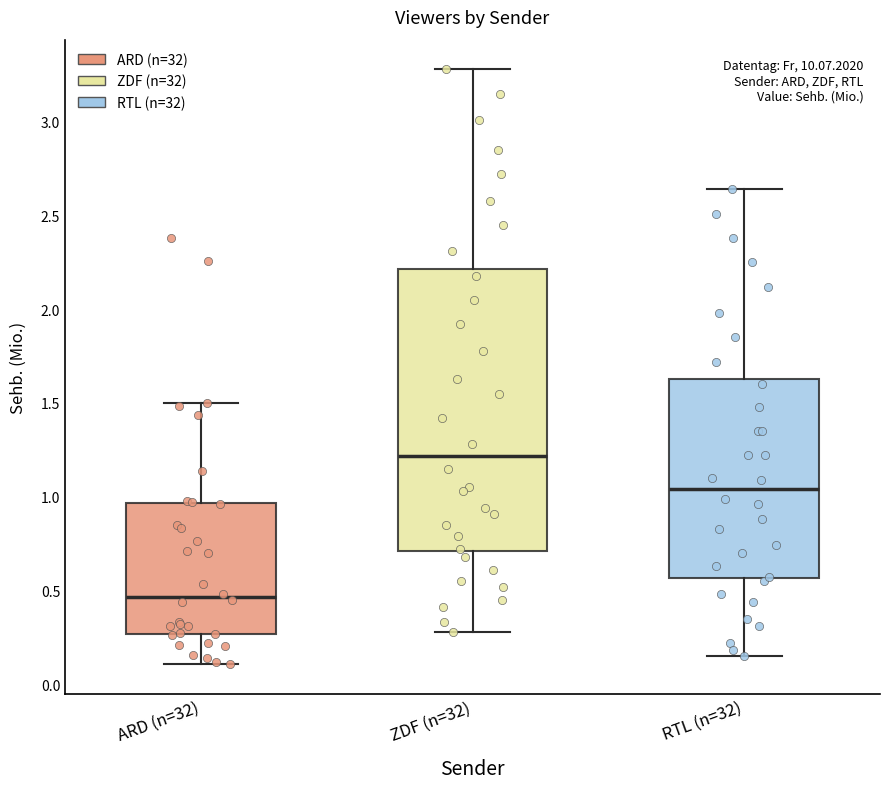

Which box has the lowest median line?

ARD (n=32)